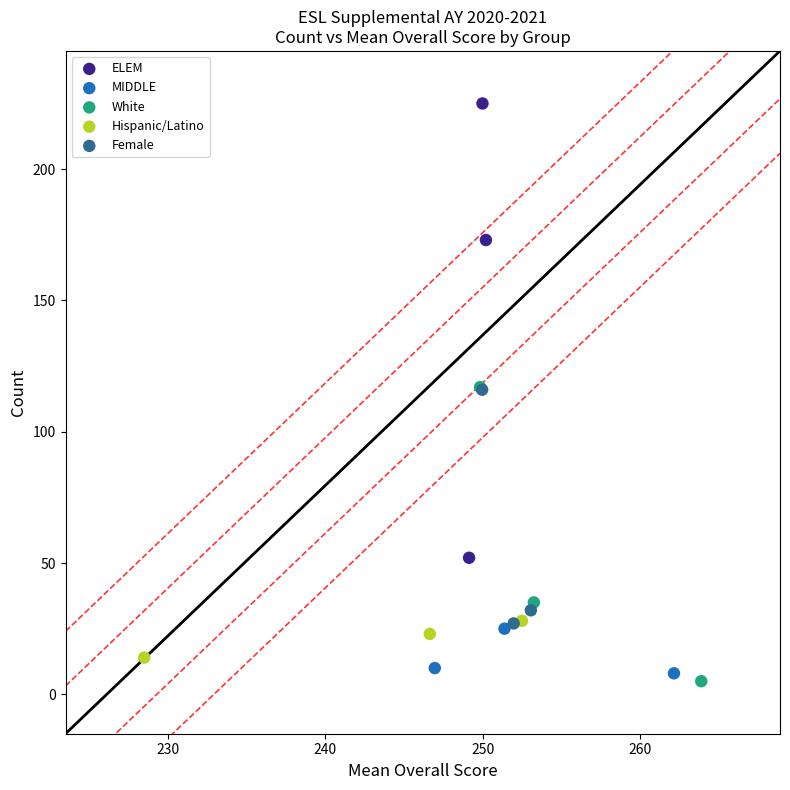

Which series reaches the minimum Y coordinate?

White